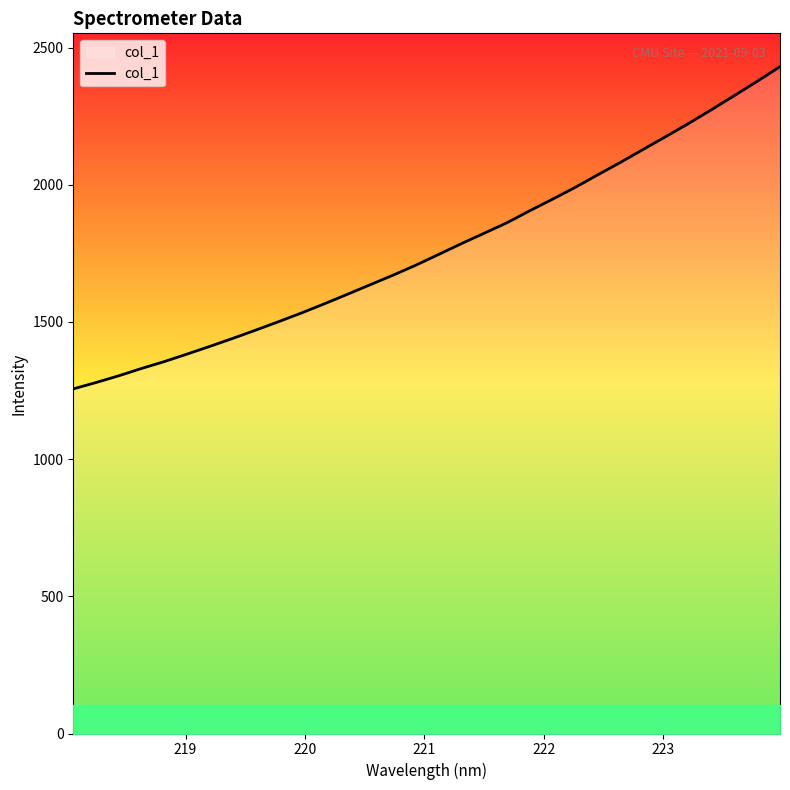

True or false: the data has more than 1 interior local peaks.

False